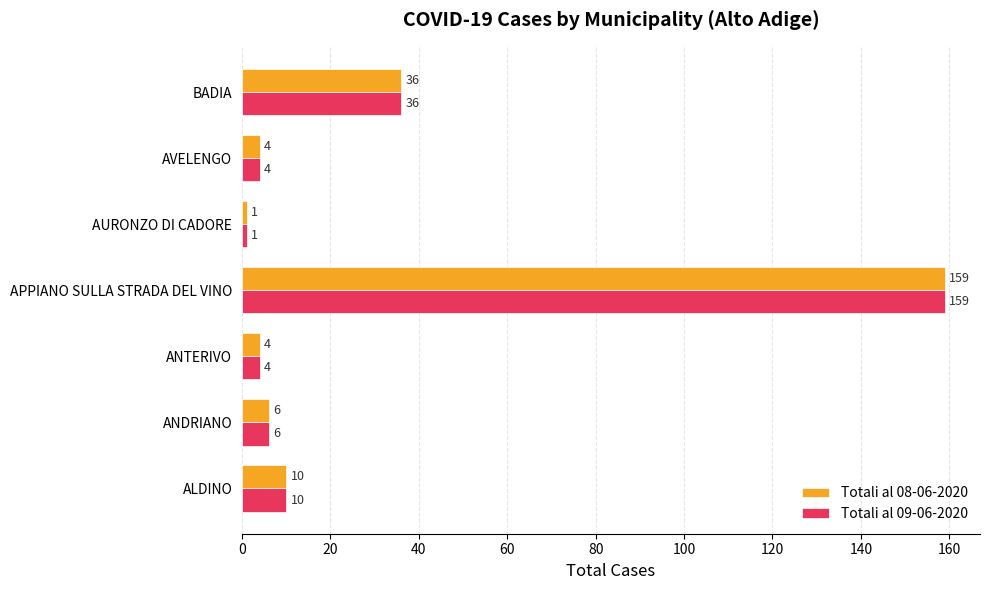

What is the maximum value shown in the chart?

159